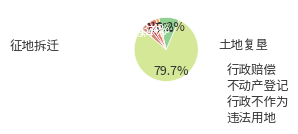

What is the majority slice?

征地拆迁